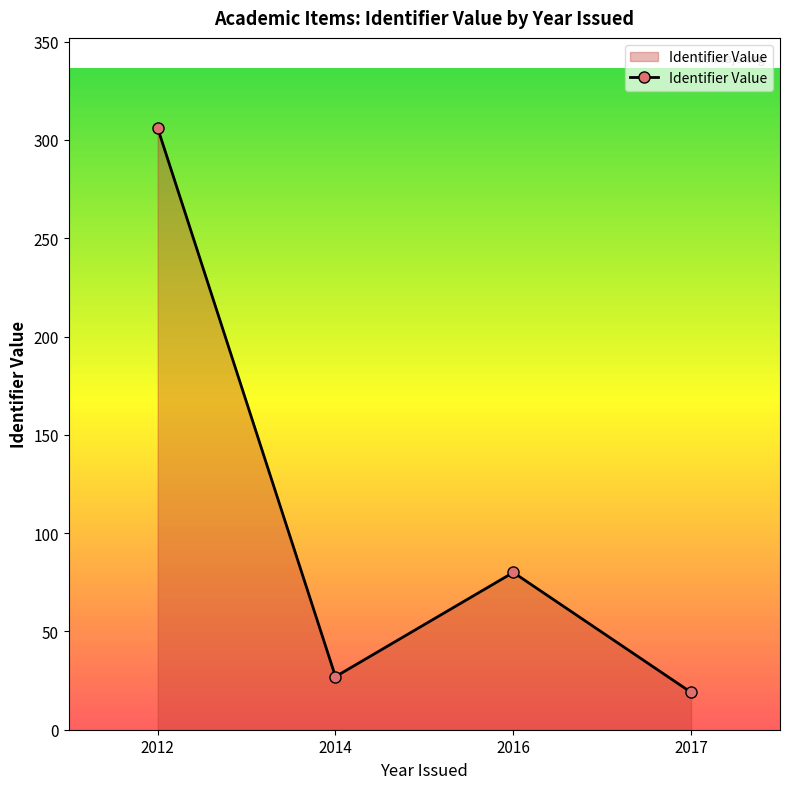

True or false: the data shows 27 at 2014.

True